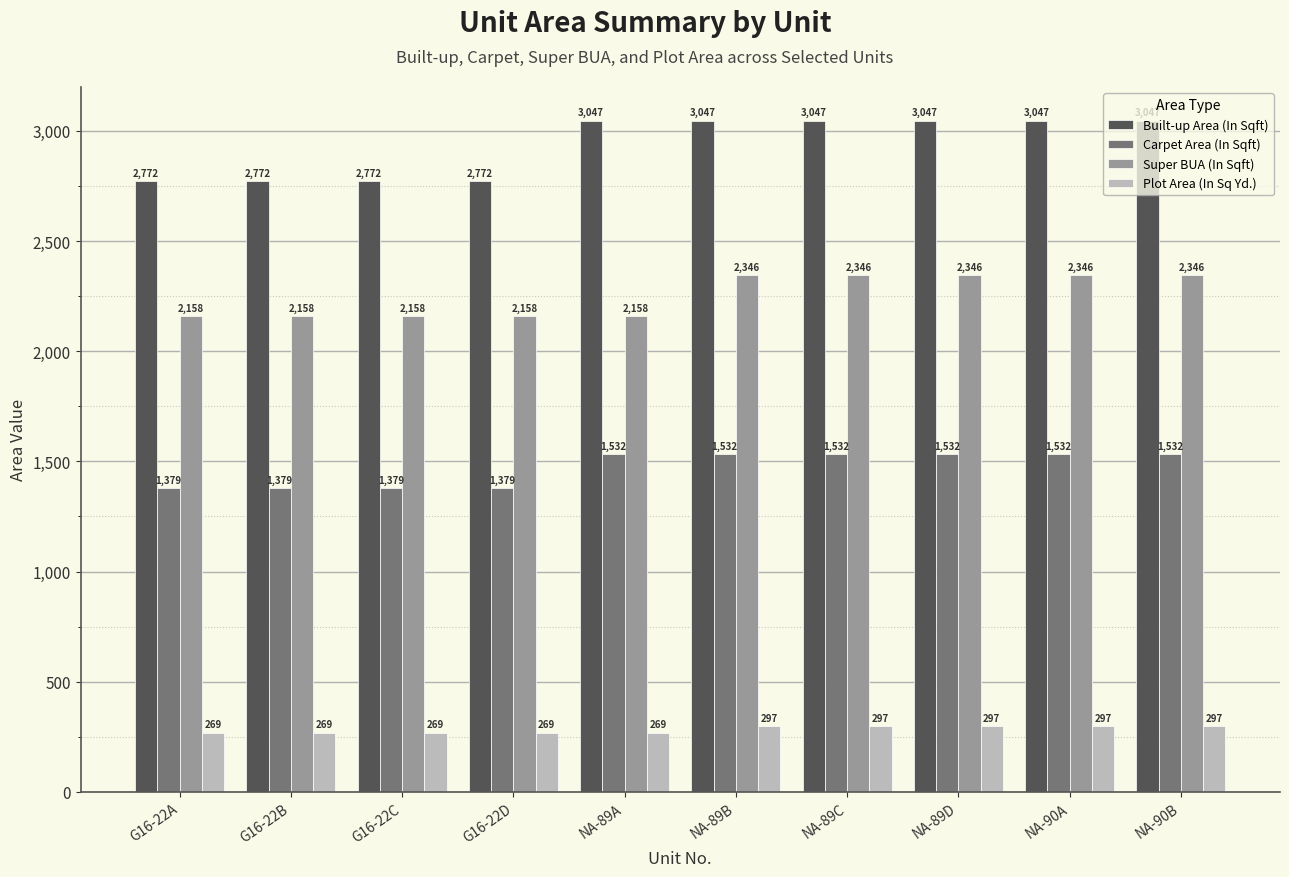

Which series changed the most between G16-22A and NA-89C?

Built-up Area (In Sqft)